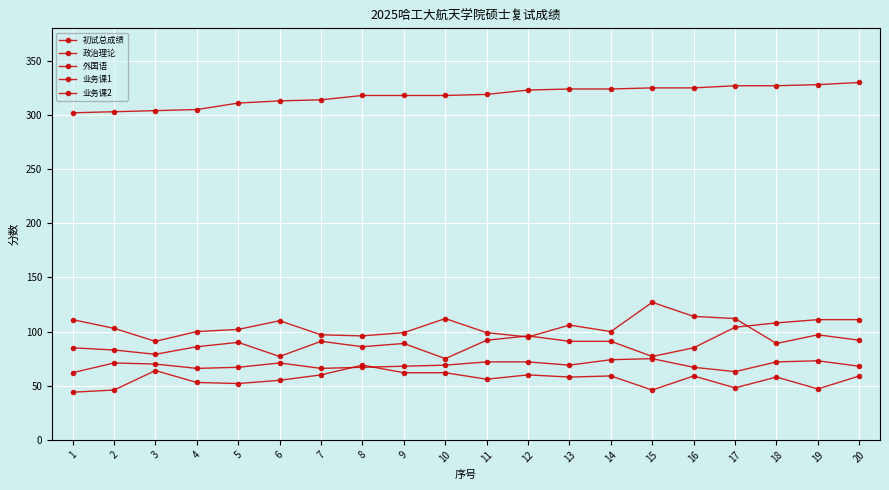

What is the sum of the 政治理论 values at 10 and 2?

140